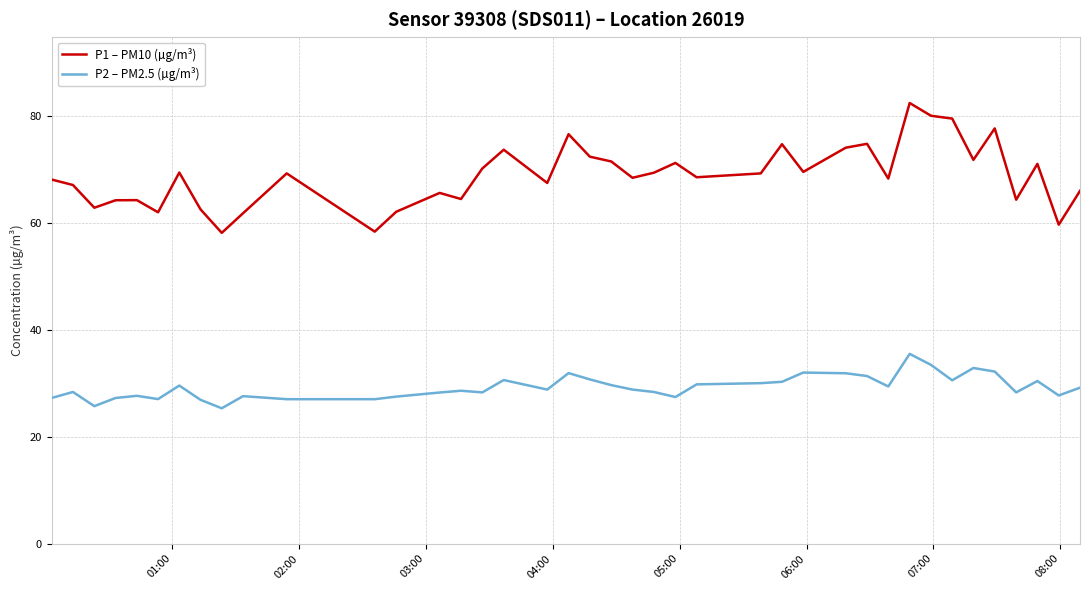

What is the minimum value for P2 – PM2.5 (µg/m³)?

25.3